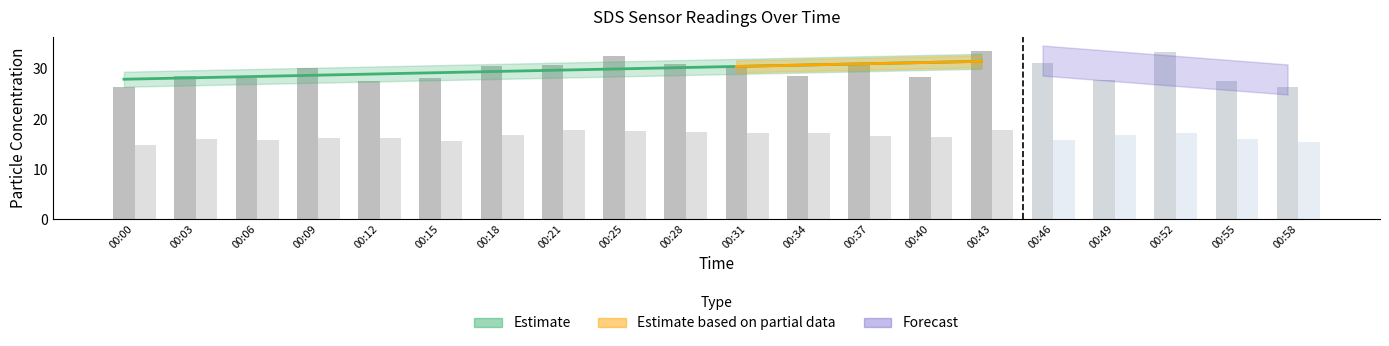

What is the average value of the SDS_P2 series?

16.6